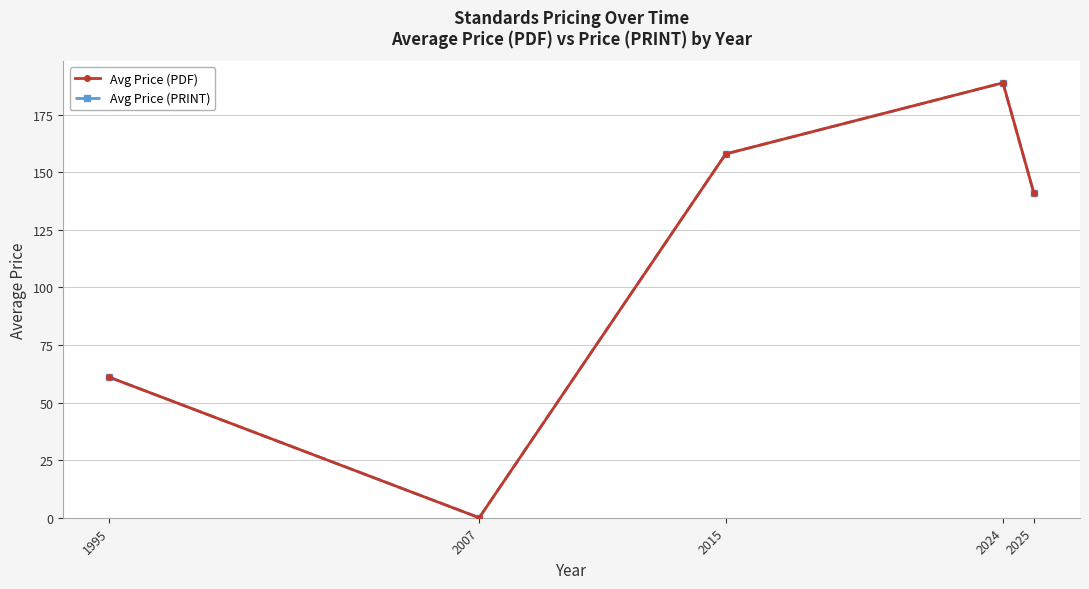

At which label is Avg Price (PRINT) closest to 94?

1995